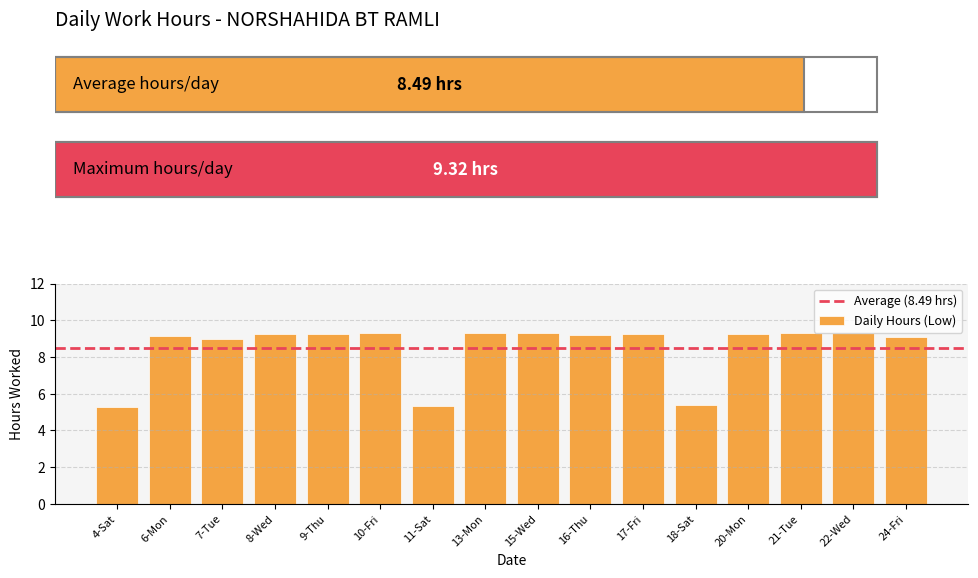

What is the label of the 12th bar from the right?

9-Thu